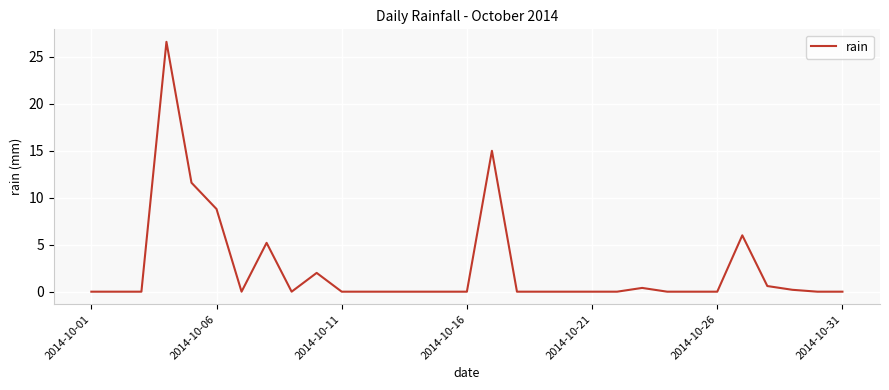

What is the greatest value displayed?

26.6